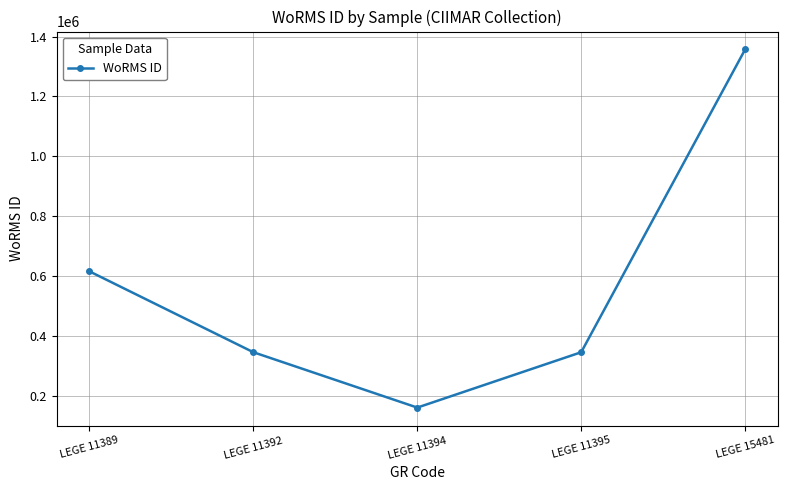

Where is the data nearest to the value 758734?

LEGE 11389